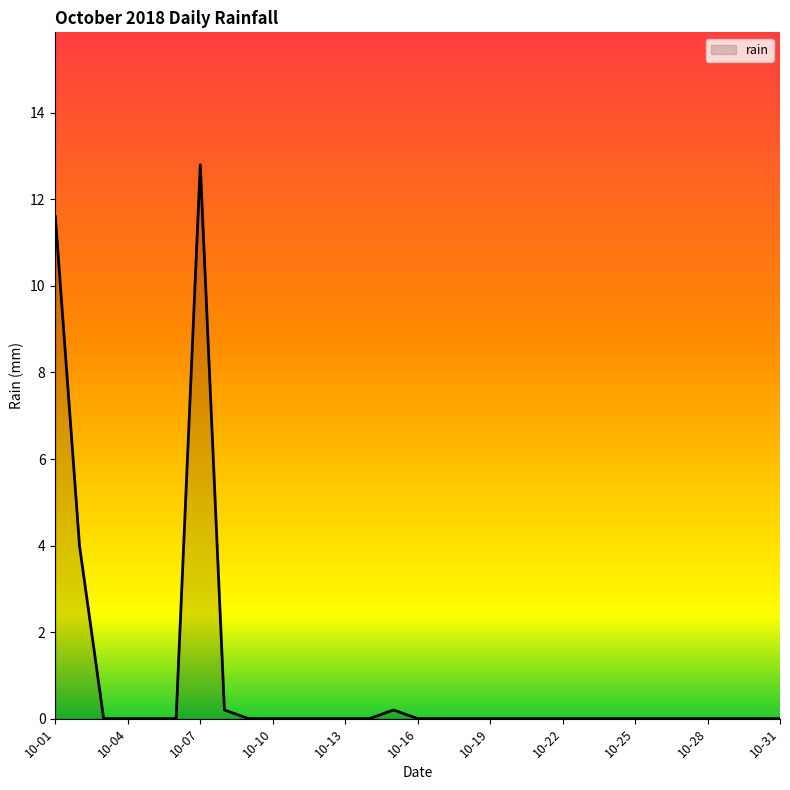

What is the greatest value displayed?

12.8